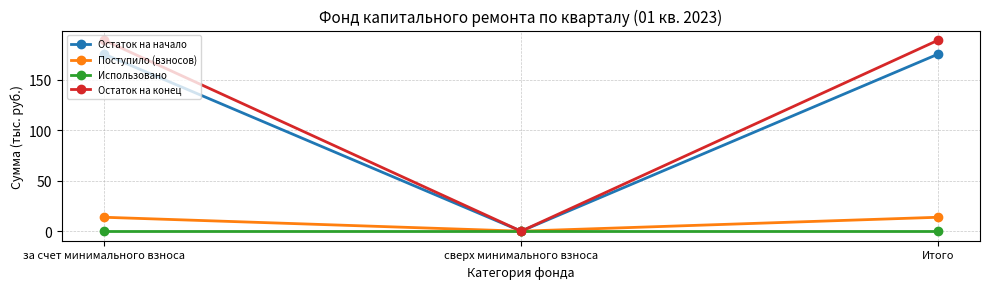

How many data points in Остаток на начало are less than 175?

1